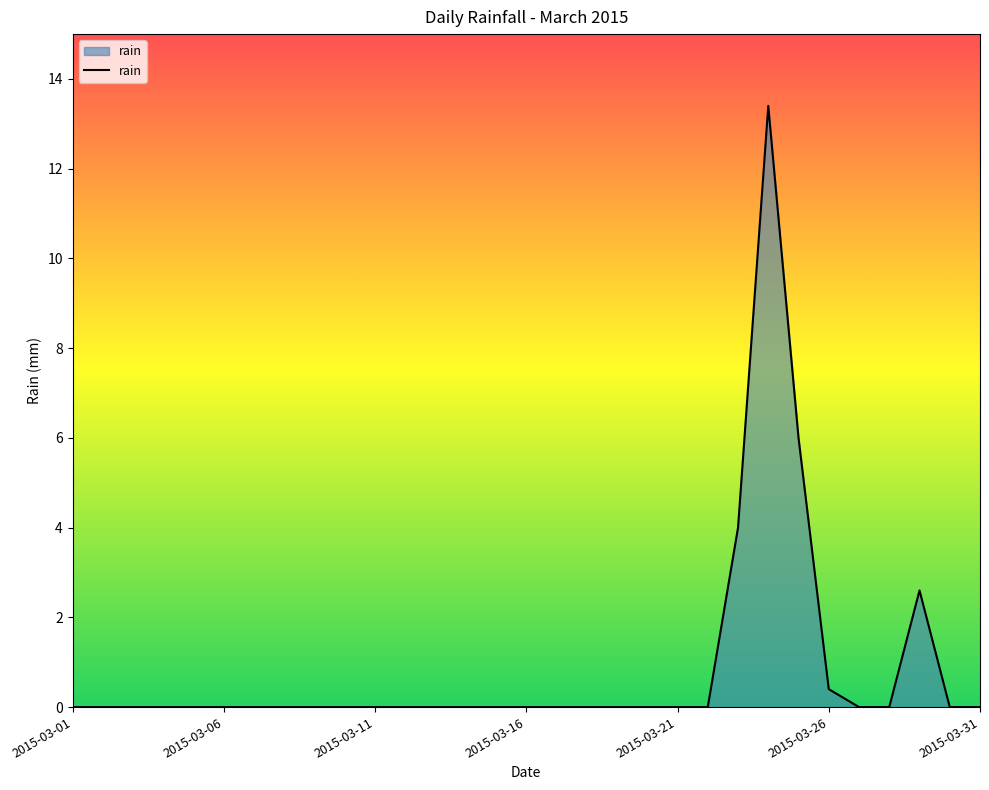

What is the greatest value displayed?

13.4